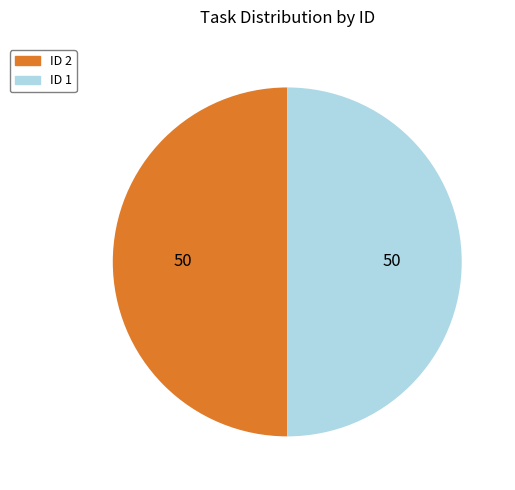

Which category has the biggest portion of the pie?

2